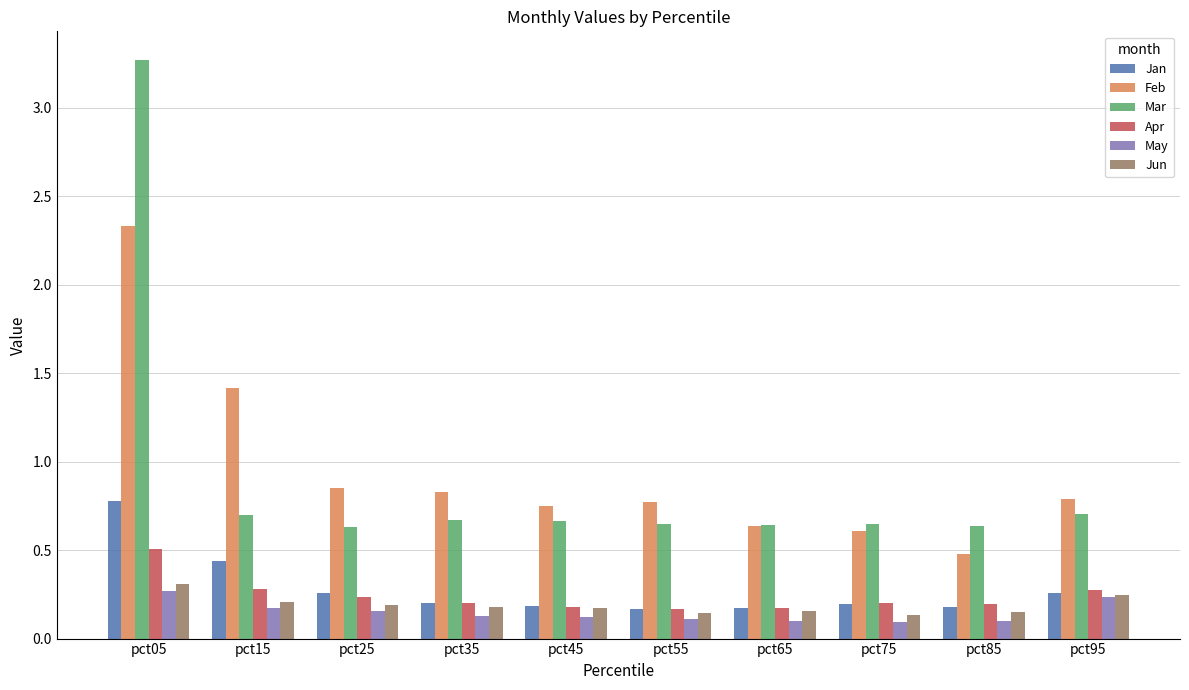

Count the Jun values in the range 0 to 1.

10